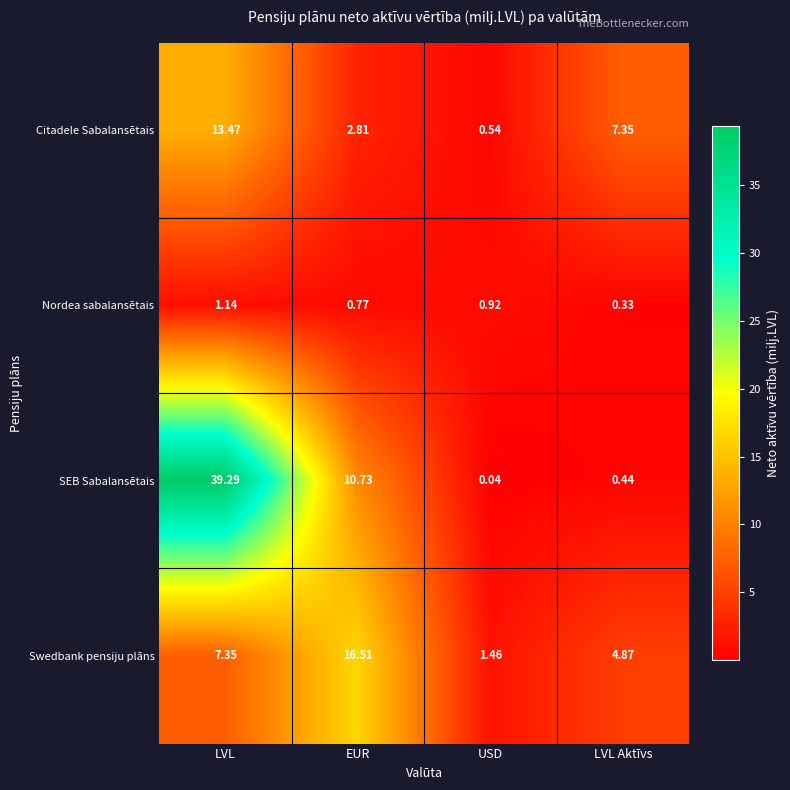

At which category does the chart reach its peak across all series?

LVL